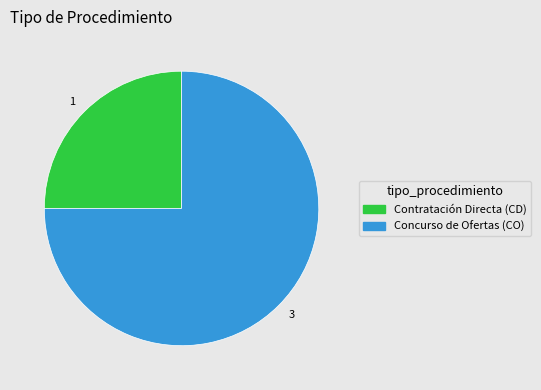

Which category accounts for the majority?

3